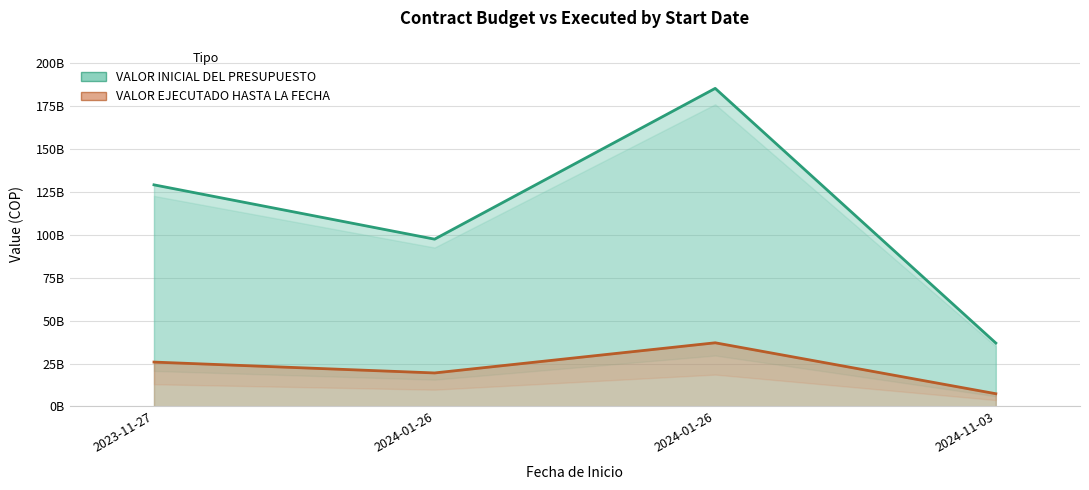

Rank the categories by VALOR EJECUTADO HASTA LA FECHA value from lowest to highest.

2024-11-03, 2024-01-26, 2023-11-27, 2024-01-26